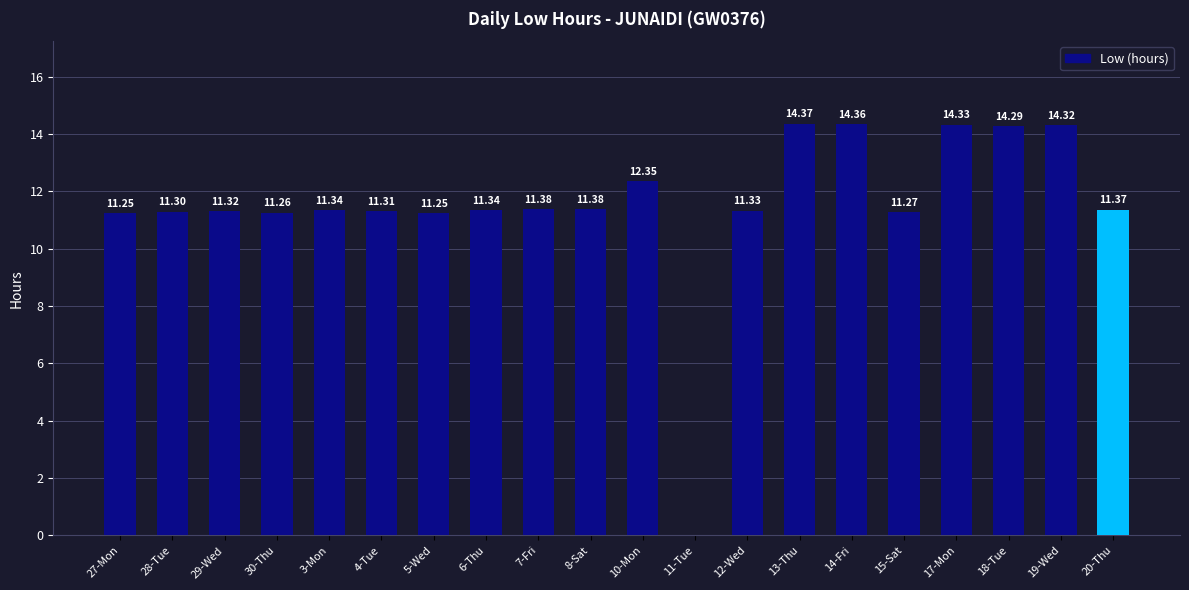

True or false: the data shows 7.9 at 15-Sat.

False